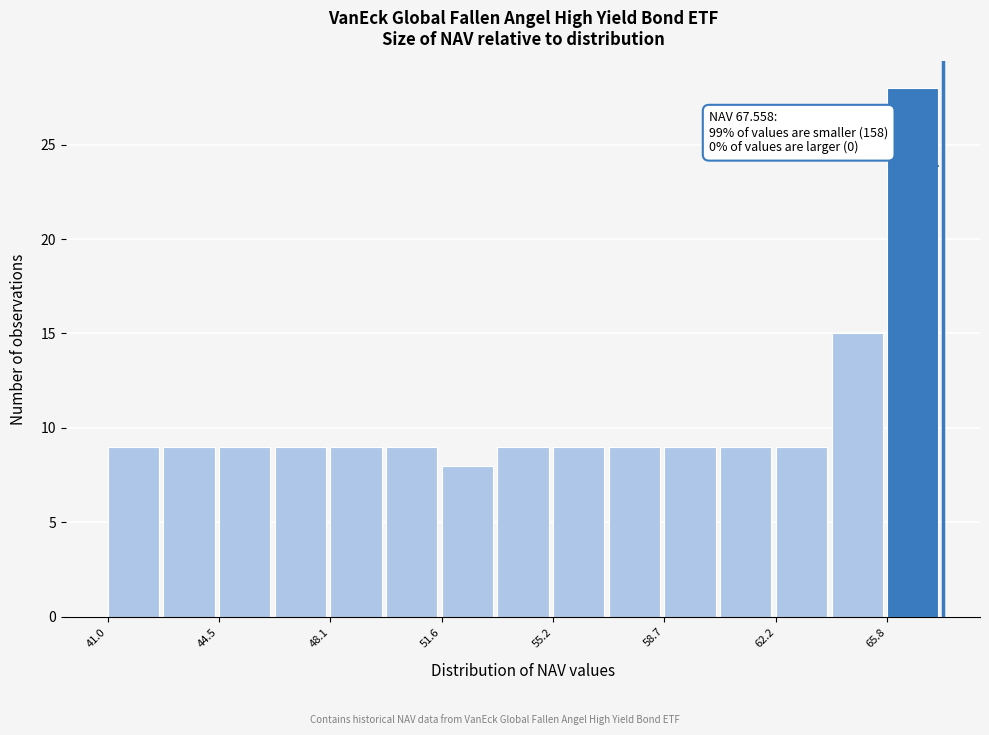

Around what value on the x-axis is the tallest bar? Give the approximate position of its centre, as read against the axis.

66.5